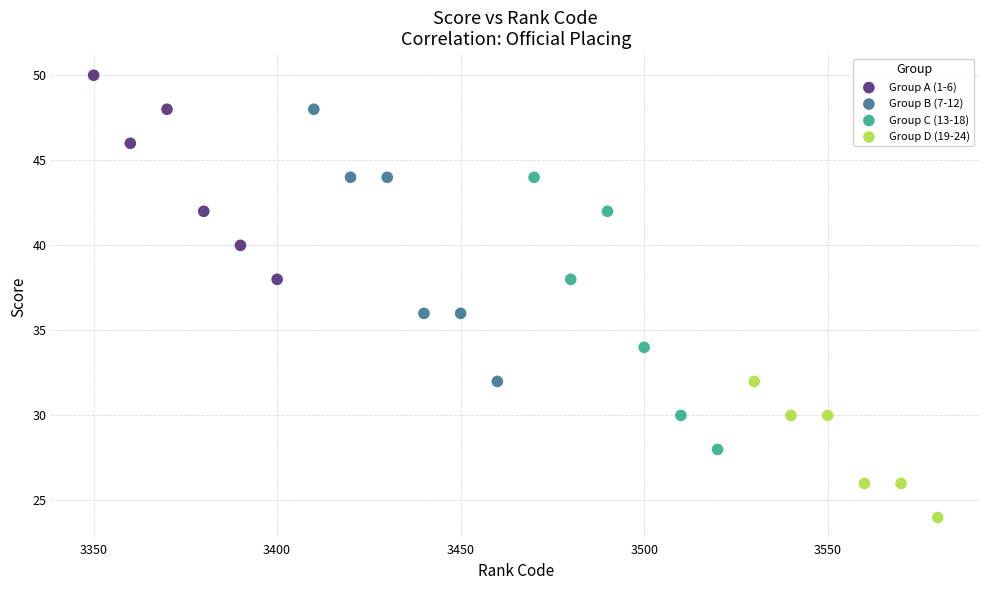

What are all the series names shown in the legend?

Group A (1-6), Group B (7-12), Group C (13-18), Group D (19-24)